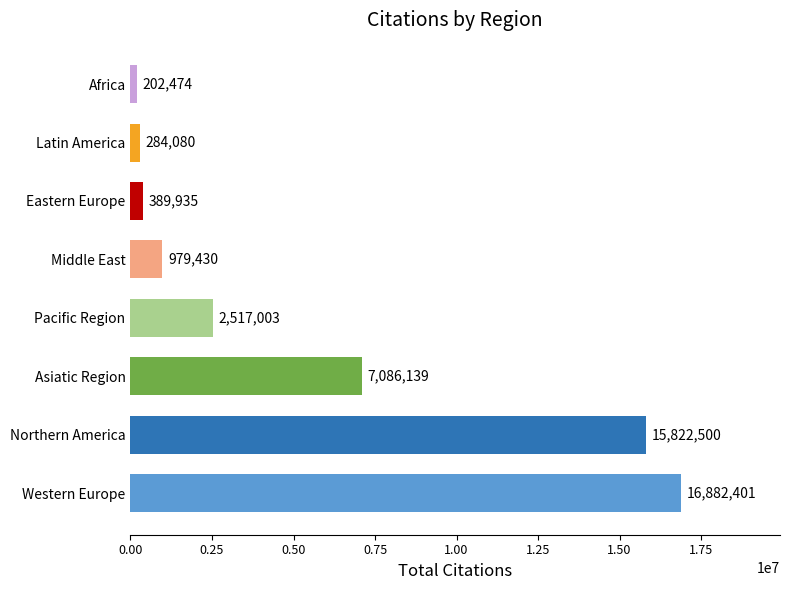

List the labels in order of value, smallest first.

Africa, Latin America, Eastern Europe, Middle East, Pacific Region, Asiatic Region, Northern America, Western Europe